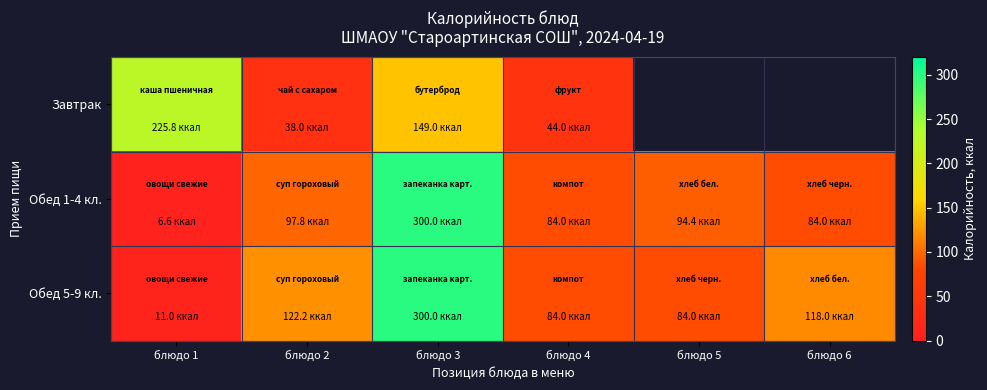

What is the average value of the Обед 1-4 кл. series?

111.1